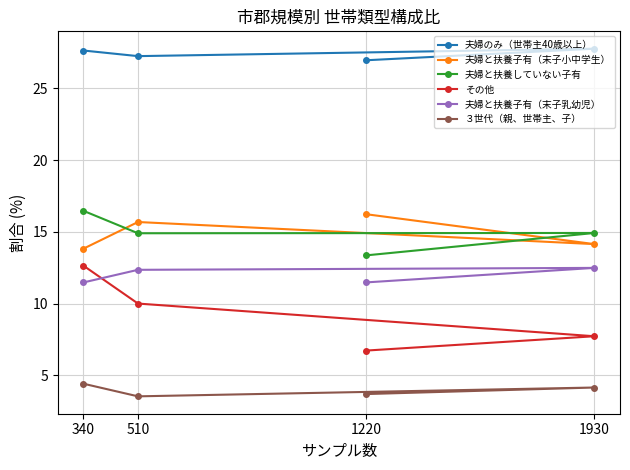

How many values in the その他 series are below 10?

2